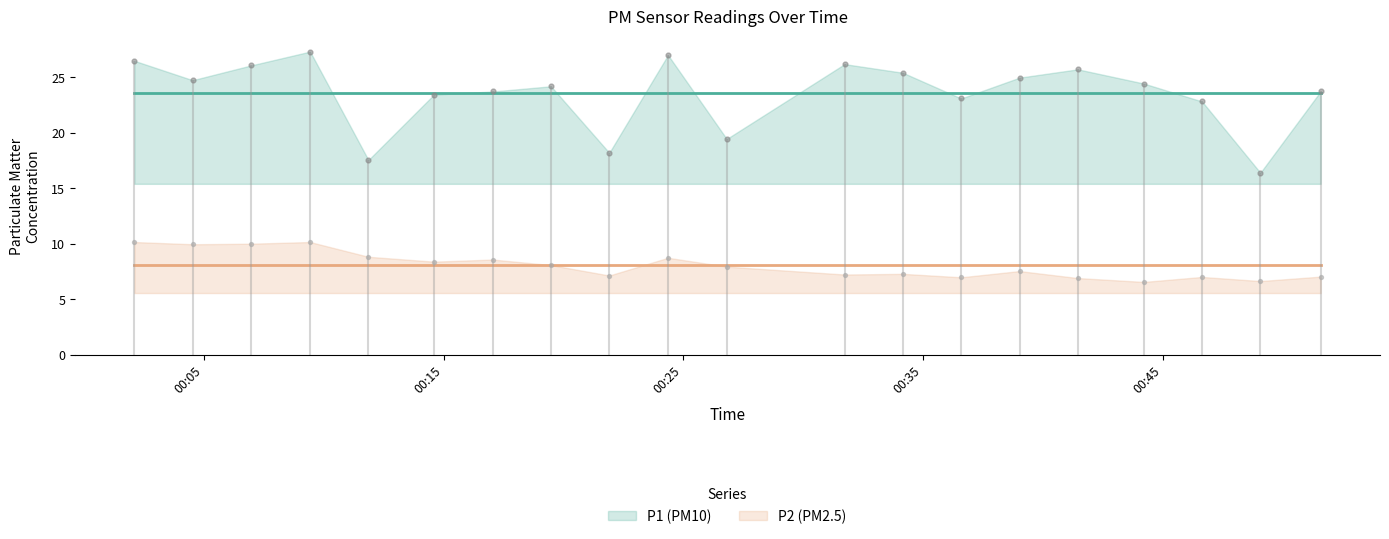

Which series has the widest spread of Y values?

P1